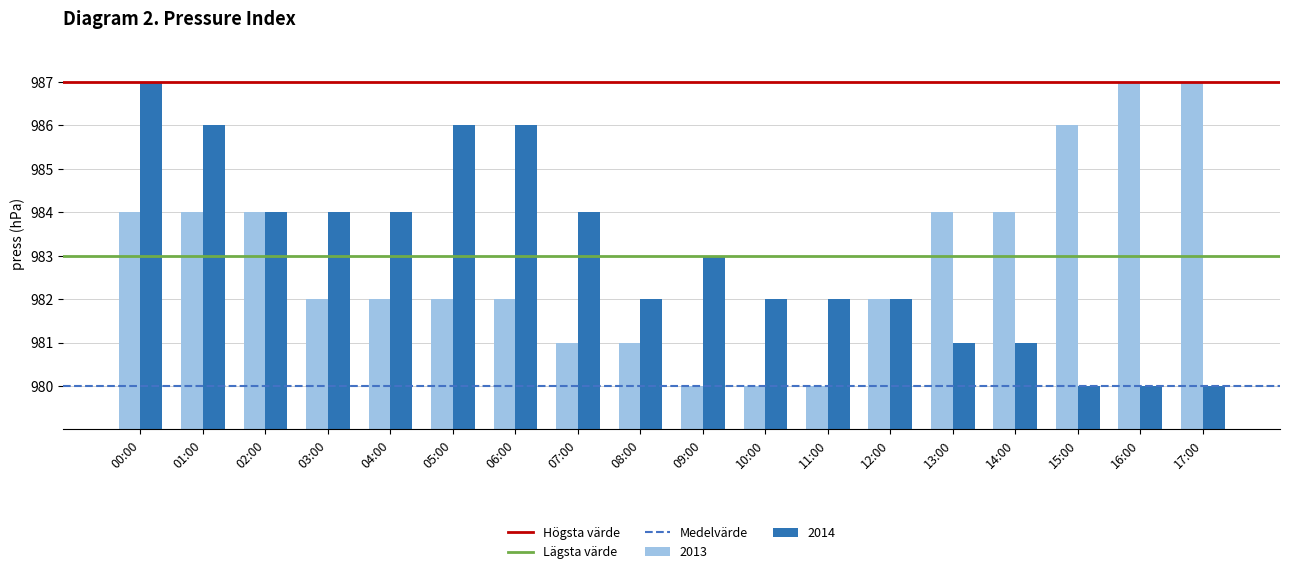

How many distinct data groups are displayed?

2